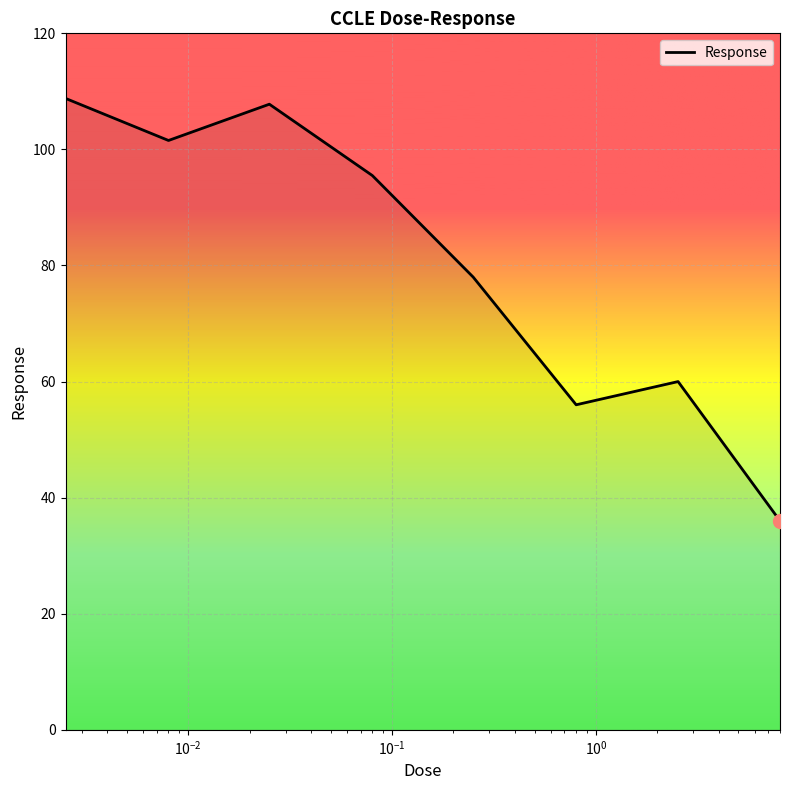

Does the chart have visible grid lines?

Yes